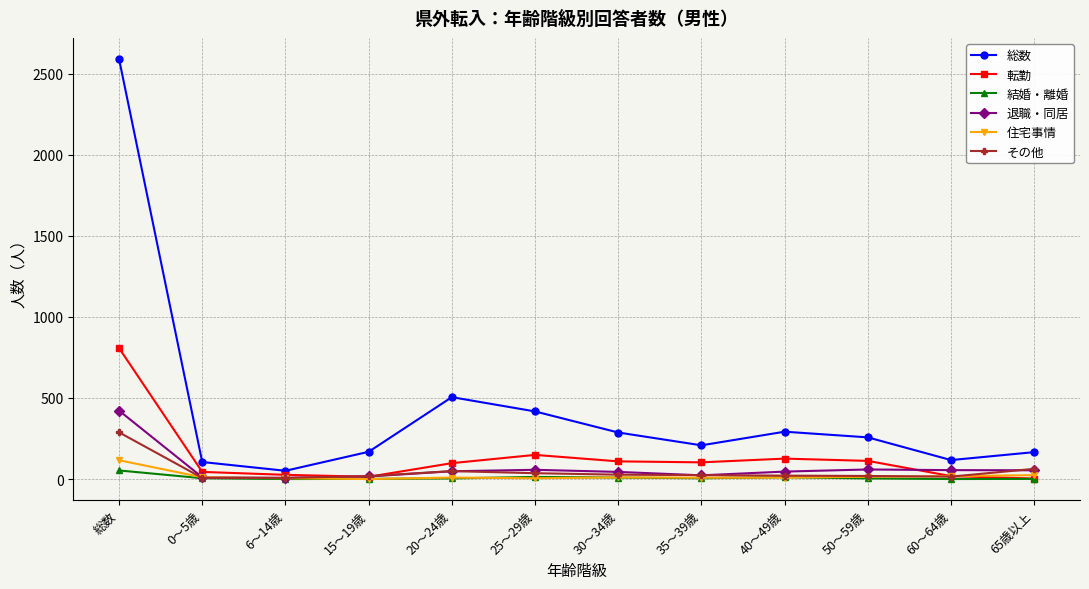

What is the maximum value shown in the chart?

2591